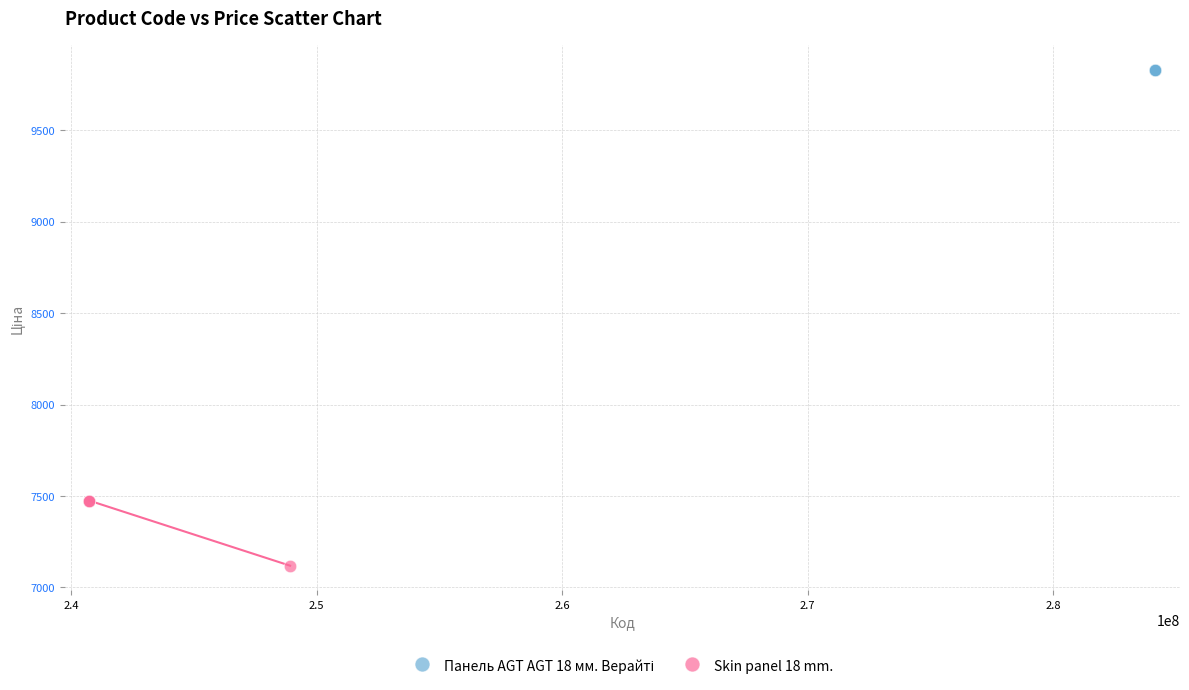

Which series reaches the minimum Y coordinate?

Skin panel 18 mm.